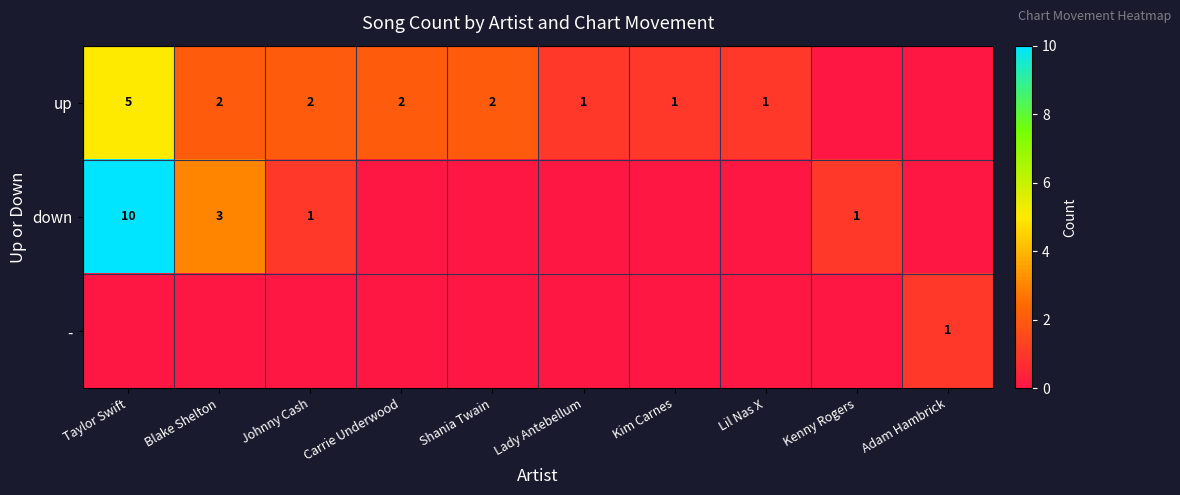

The up series shows 1 at Lil Nas X. True or false?

True